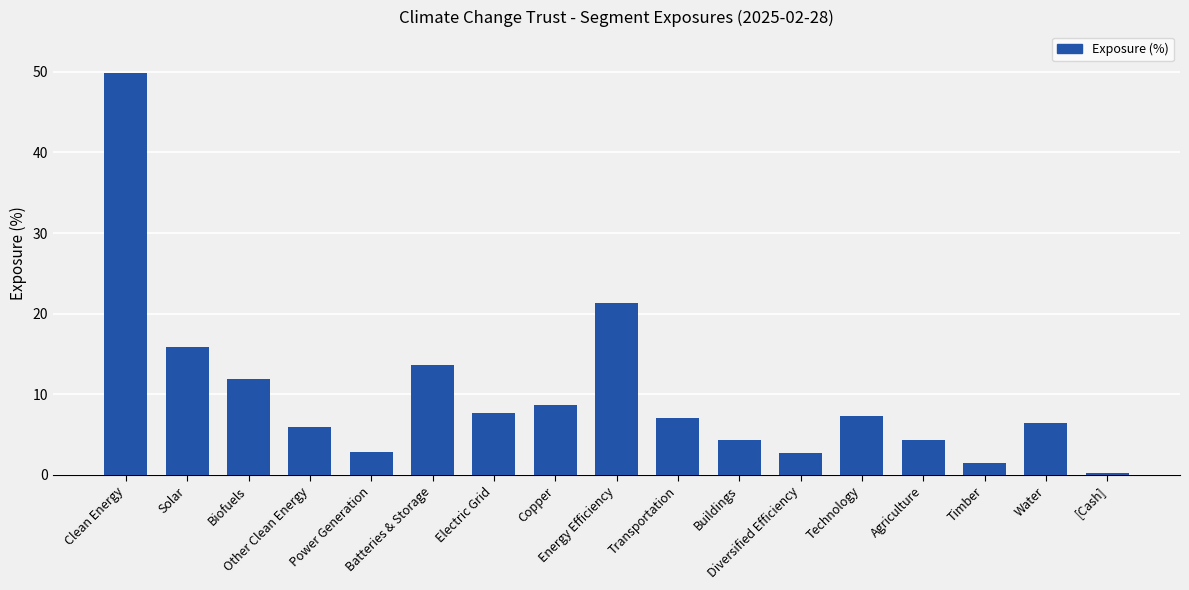

Reading right to left, what are all the values shown in this chart?

[Cash]=0.2	Water=6.5	Timber=1.4	Agriculture=4.3	Technology=7.3	Diversified Efficiency=2.8	Buildings=4.3	Transportation=7.0	Energy Efficiency=21.3	Copper=8.7	Electric Grid=7.7	Batteries & Storage=13.6	Power Generation=2.8	Other Clean Energy=5.9	Biofuels=11.8	Solar=15.8	Clean Energy=49.9